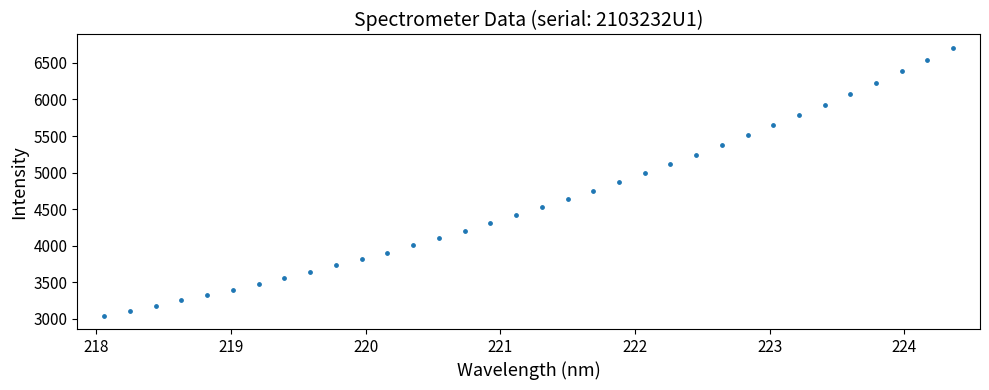

What is the range of Y values (max minus min)?

3659.6